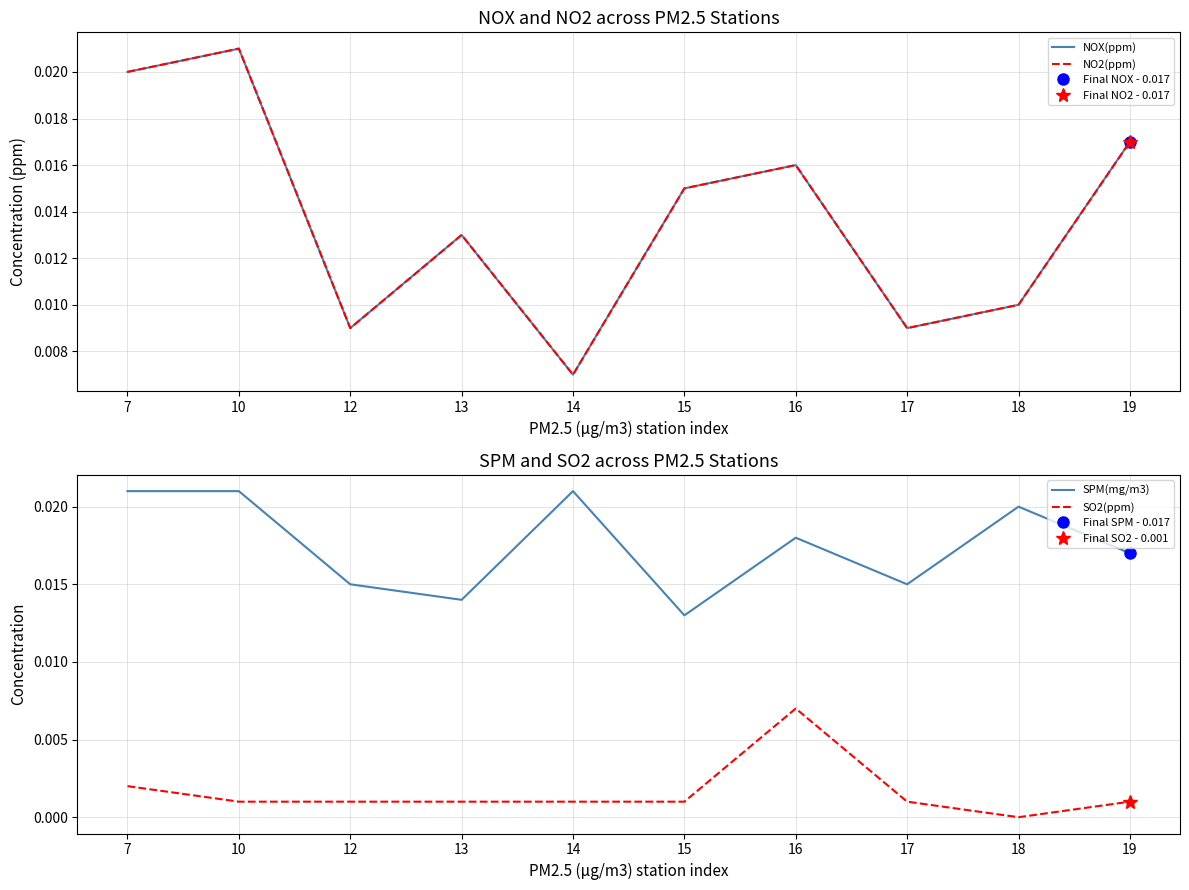

Is the value of SPM(mg/m3) at 15 greater than the value of SO2(ppm) at 7?

Yes